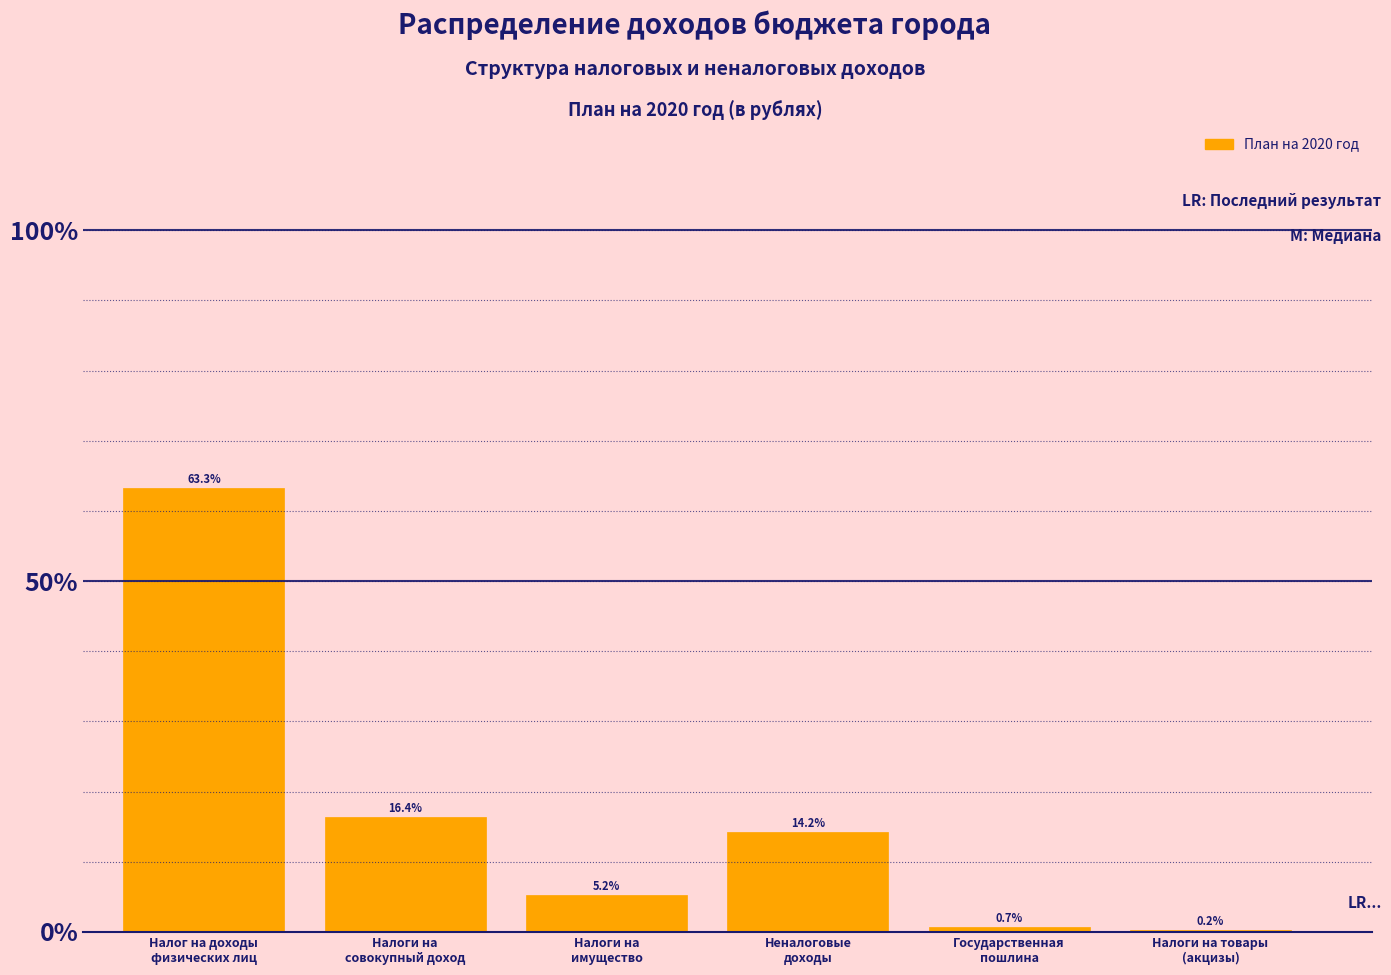

What is the maximum value shown in the chart?

63.3